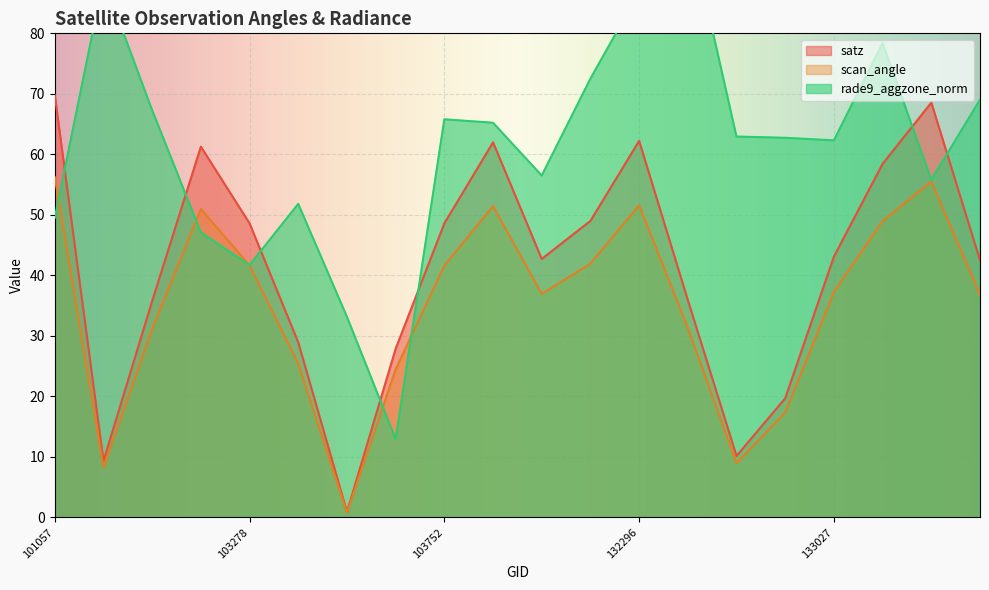

At which category is the sum across all series the highest?

132296